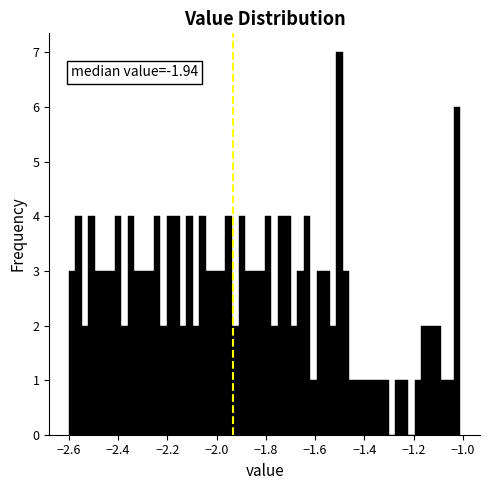

Around what value on the x-axis is the tallest bar? Give the approximate position of its centre, as read against the axis.

-1.50